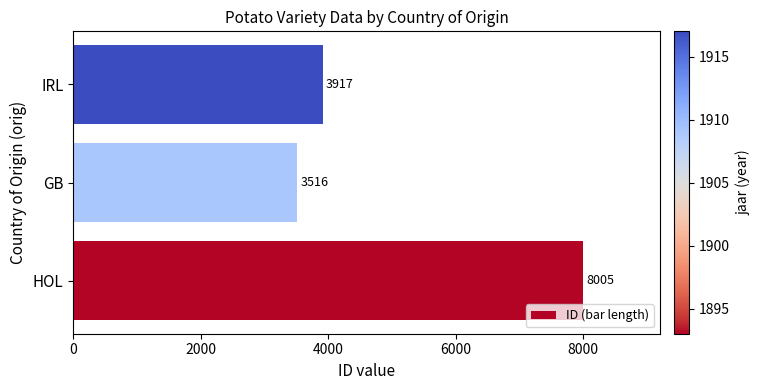

Reading bottom to top, what are all the values shown in this chart?

HOL=8005	GB=3516	IRL=3917